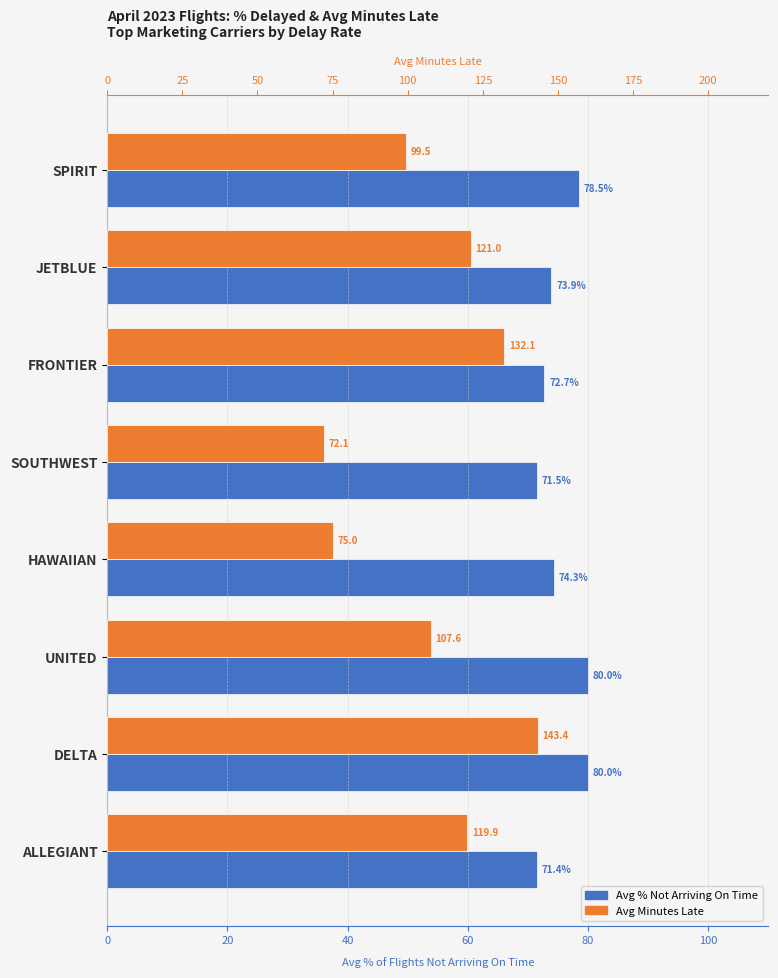

List the series in order of their peak value, lowest first.

Avg % Not Arriving On Time, Avg Minutes Late